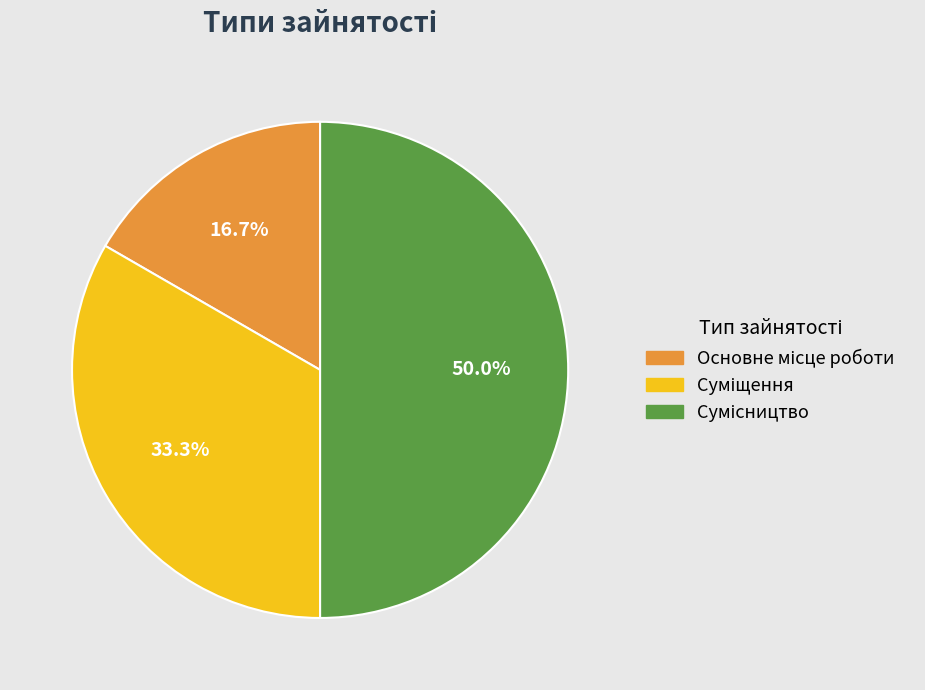

To the nearest percent, what percentage of the pie is Основне місце роботи?

17%